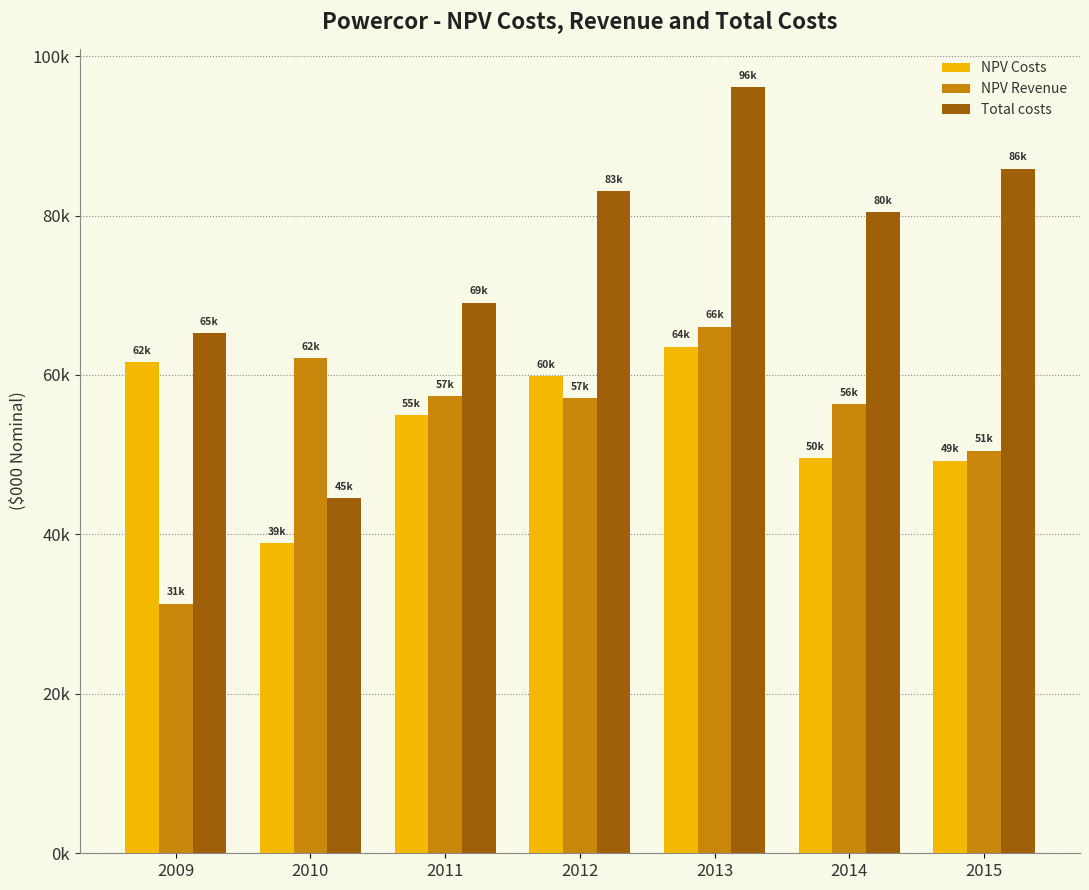

Where does the NPV Costs series first go above 54967?

2009